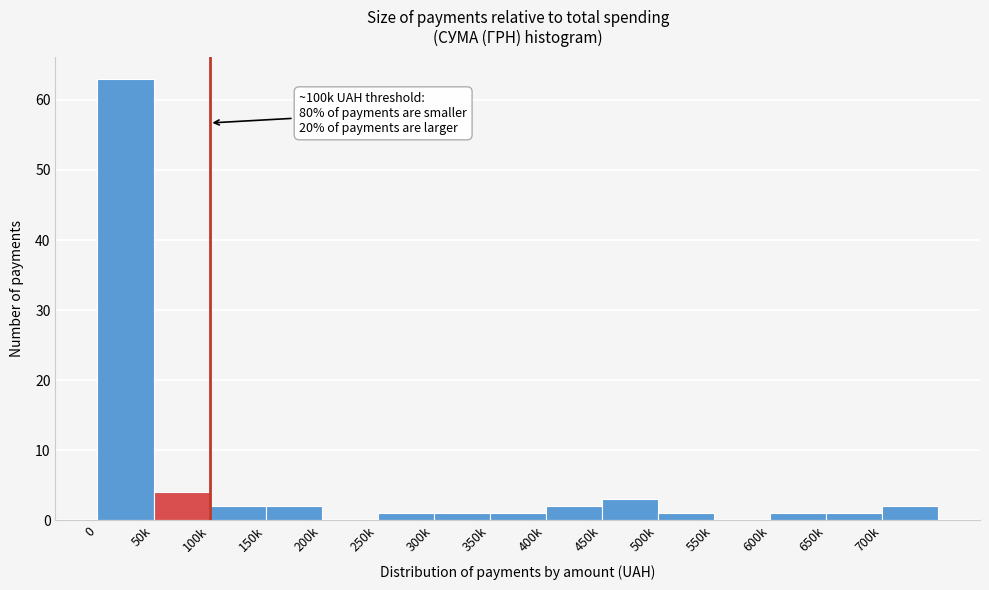

Reading left to right, what are all the values shown in this chart?

0=63	50k=4	100k=2	150k=2	200k=0	250k=1	300k=1	350k=1	400k=2	450k=3	500k=1	550k=0	600k=1	650k=1	700k=2